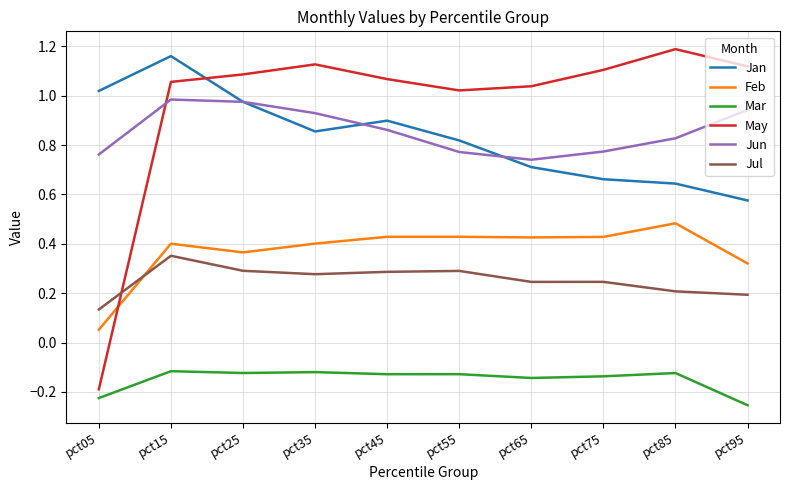

At how many categories does at least one series exceed 0?

10